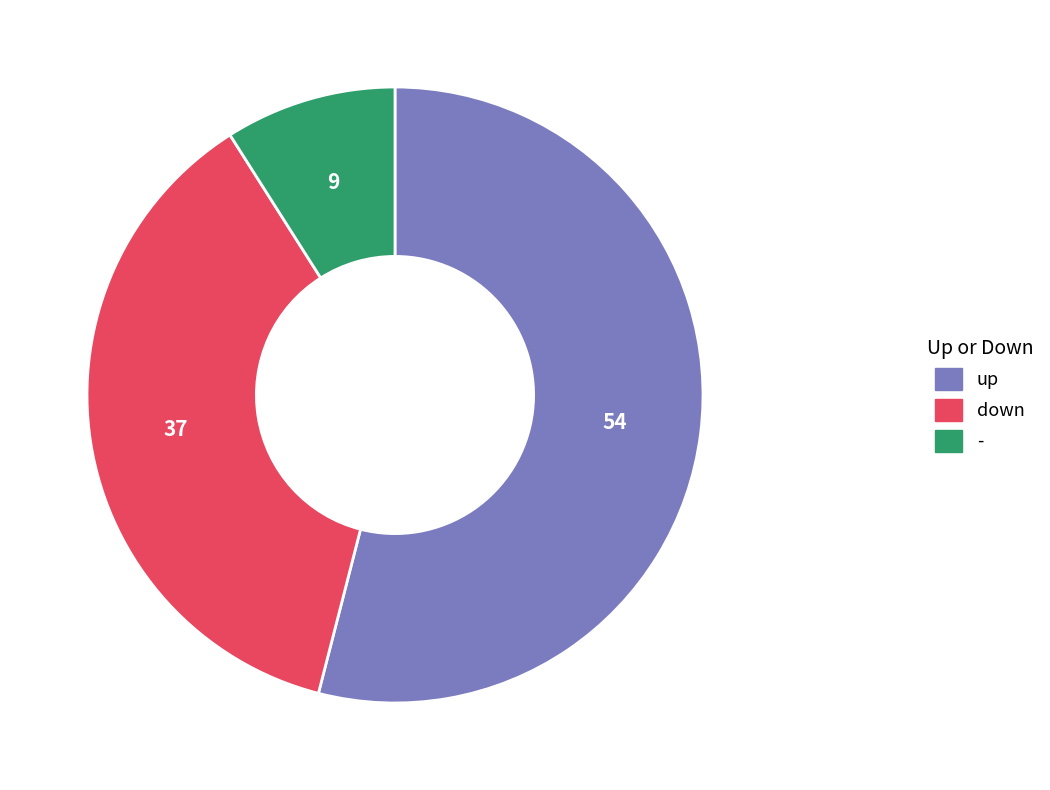

Rank the categories by value from highest to lowest.

up, down, -